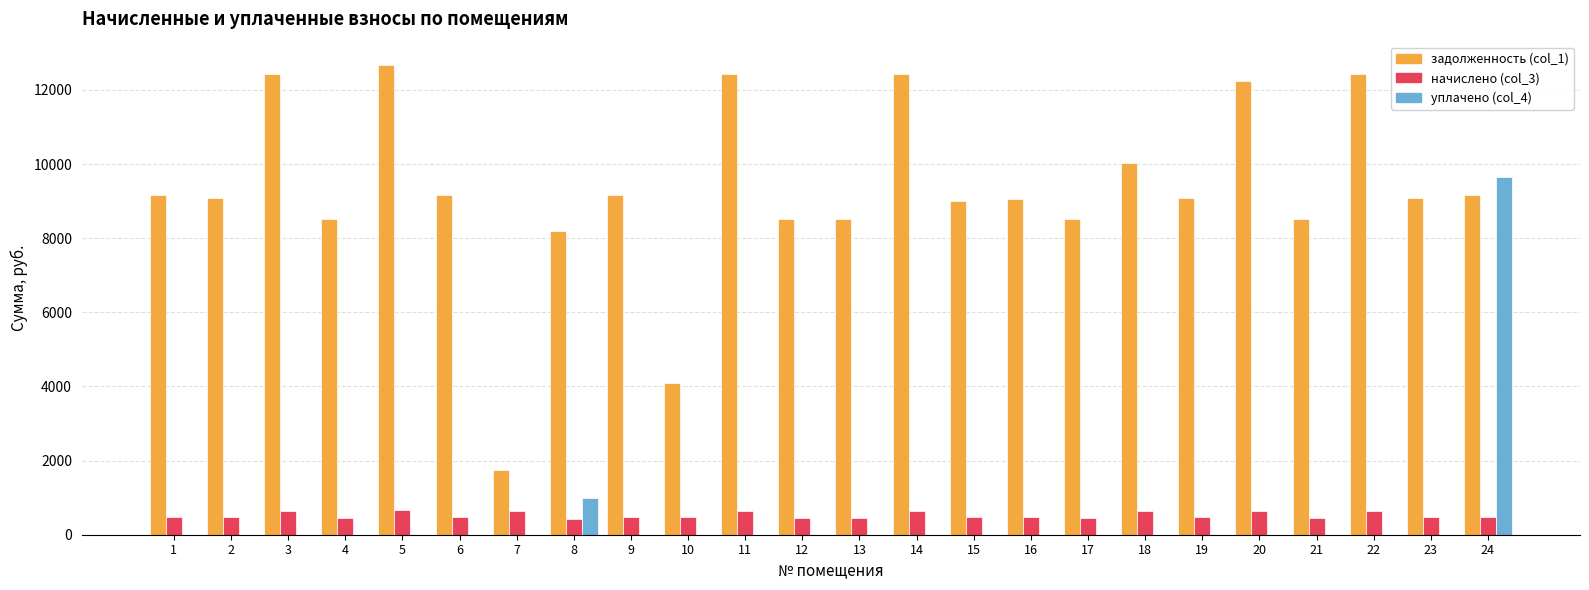

How many groups of bars are there?

24